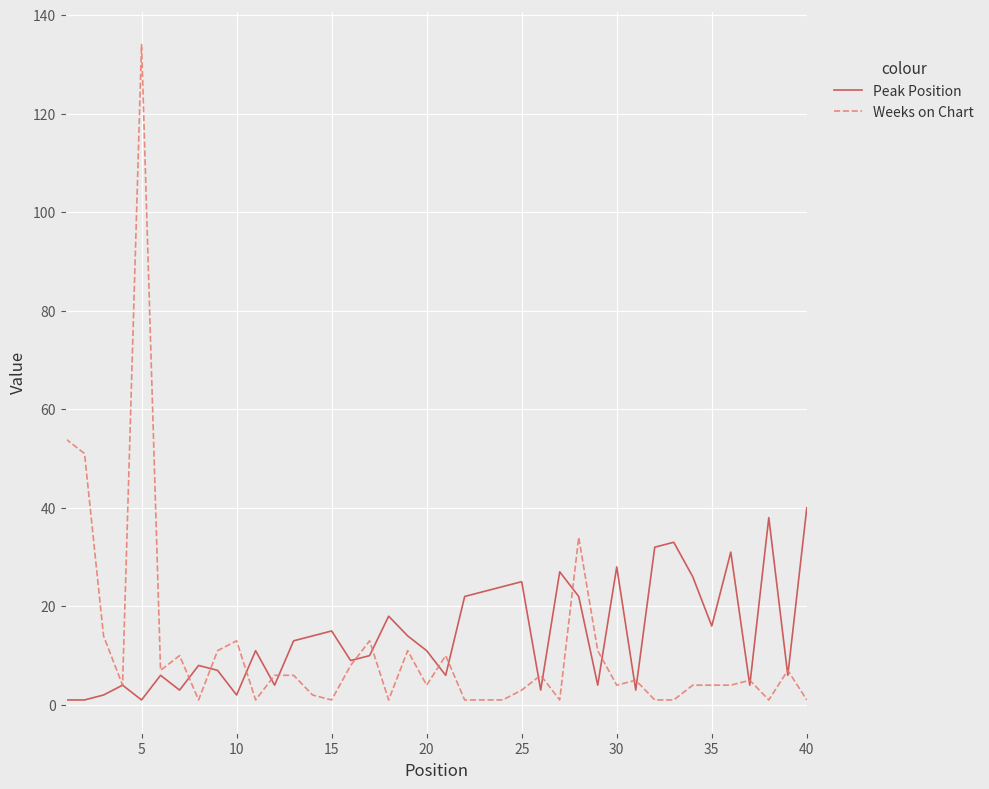

True or false: Peak Position and Weeks on Chart cross at least once.

True